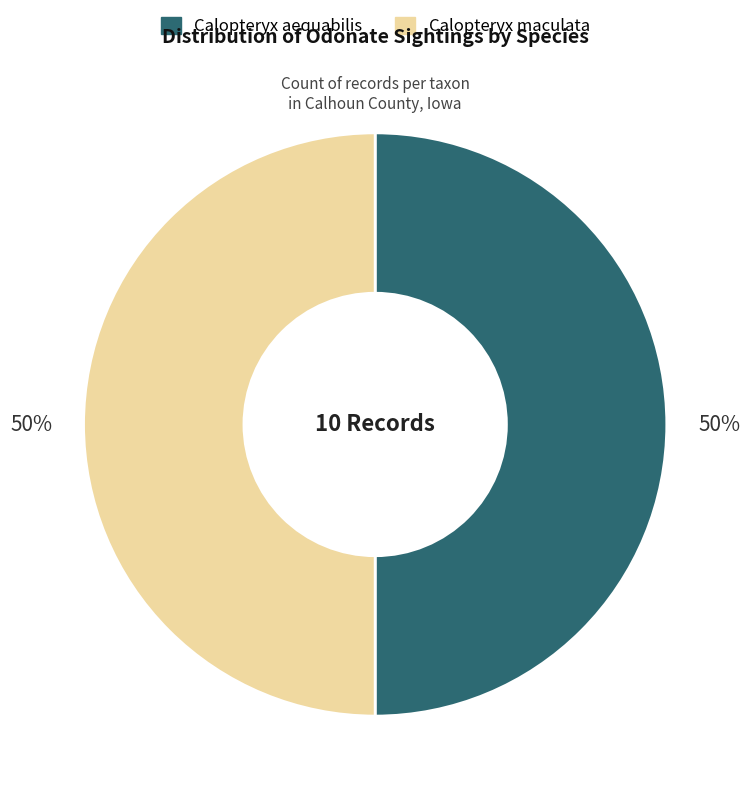

Is the sum of Calopteryx aequabilis and Calopteryx maculata greater than half?

Yes